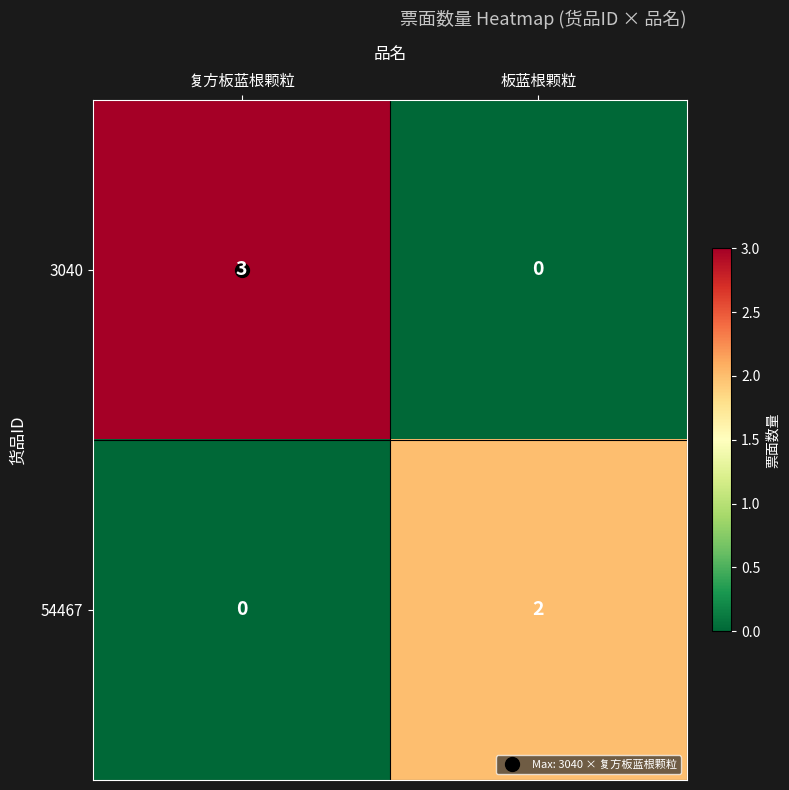

At which label is 54467 closest to 1?

复方板蓝根颗粒